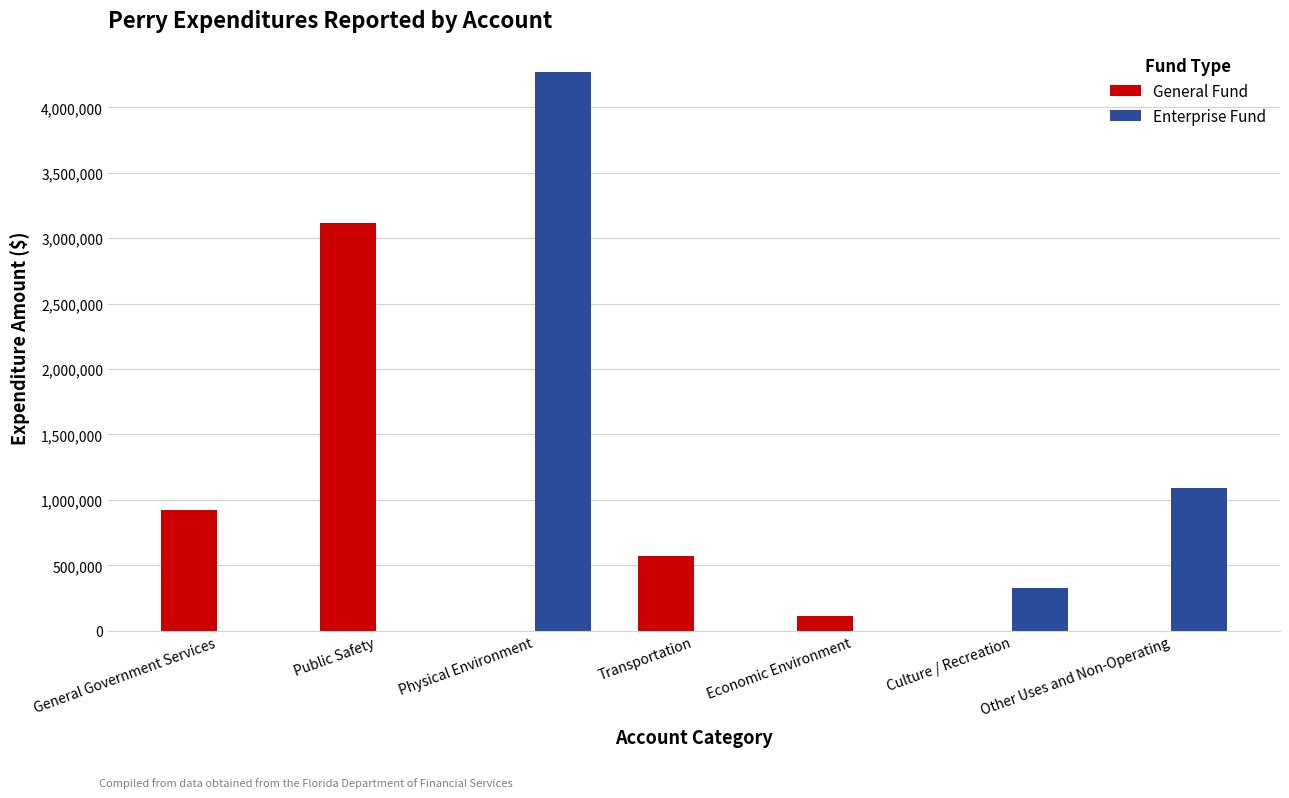

What is the sum of all General Fund values?

4722685